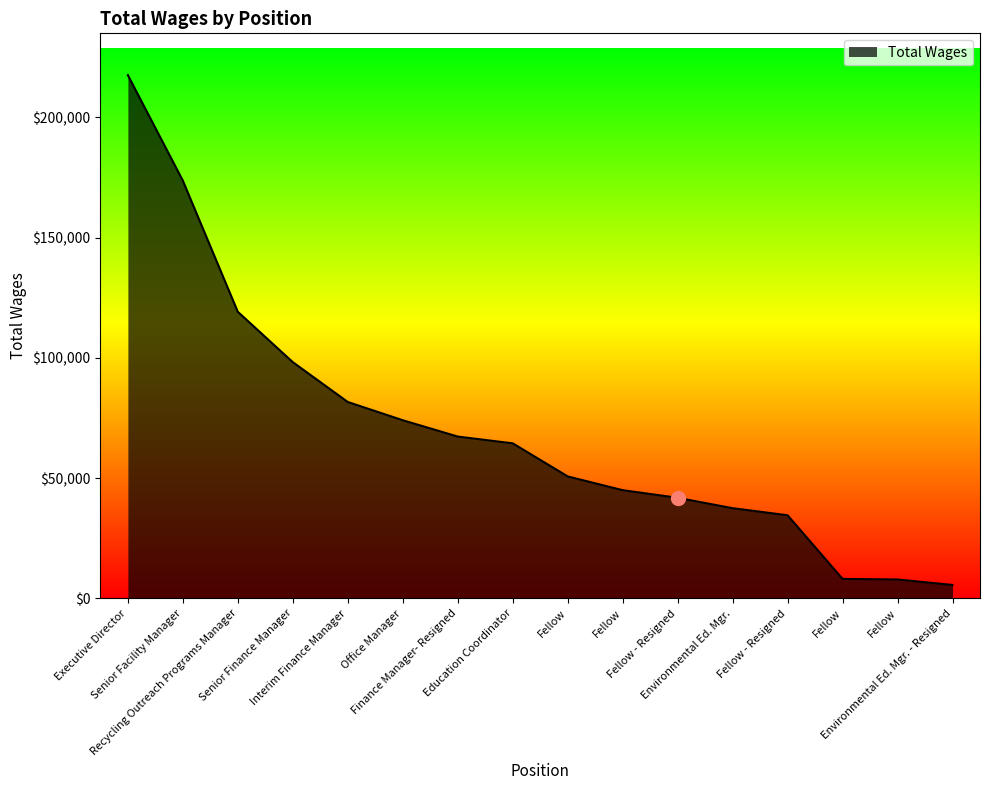

What is the average value?

70424